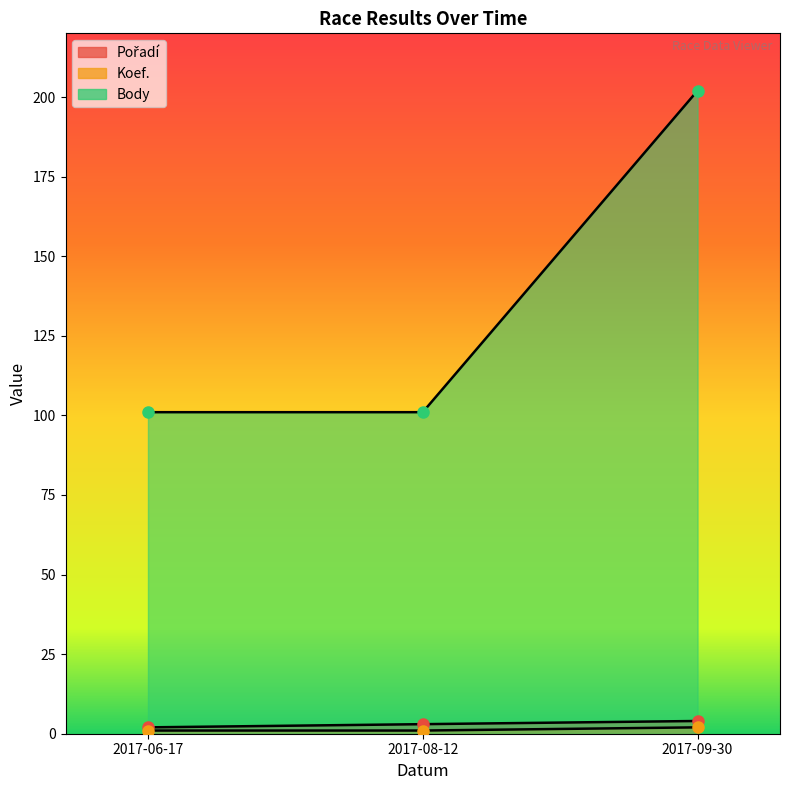

What is the sum of the Koef. values at 2017-09-30 and 2017-08-12?

3